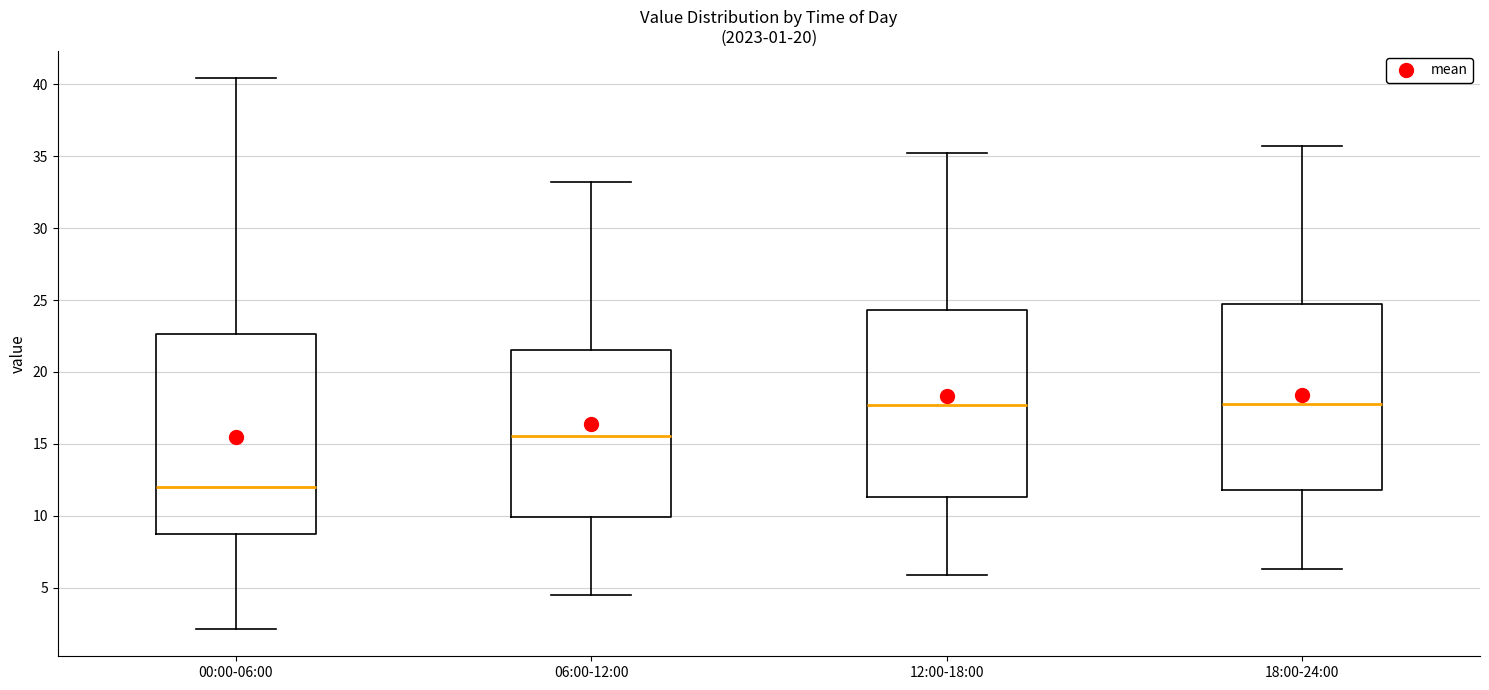

Reading left to right, read every box against the y-axis: the position of its median line, the range the box covers, and the ends of its whiskers. The values are not printed on the chart, so give them approximately, as read against the axis.

00:00-06:00: median 12.0, box 9.0 to 22.5, whiskers 2.0 to 40.5
06:00-12:00: median 15.5, box 10.0 to 21.5, whiskers 4.5 to 33.0
12:00-18:00: median 17.5, box 11.5 to 24.5, whiskers 6.0 to 35.0
18:00-24:00: median 18.0, box 12.0 to 24.5, whiskers 6.5 to 35.5